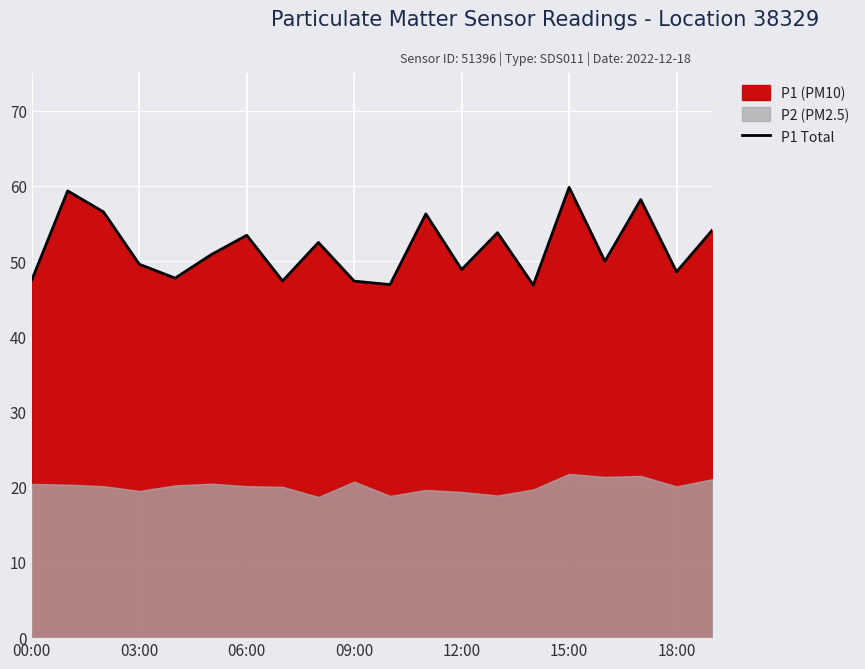

How many points are higher than both their immediate neighbors (excluding endpoints)?

7